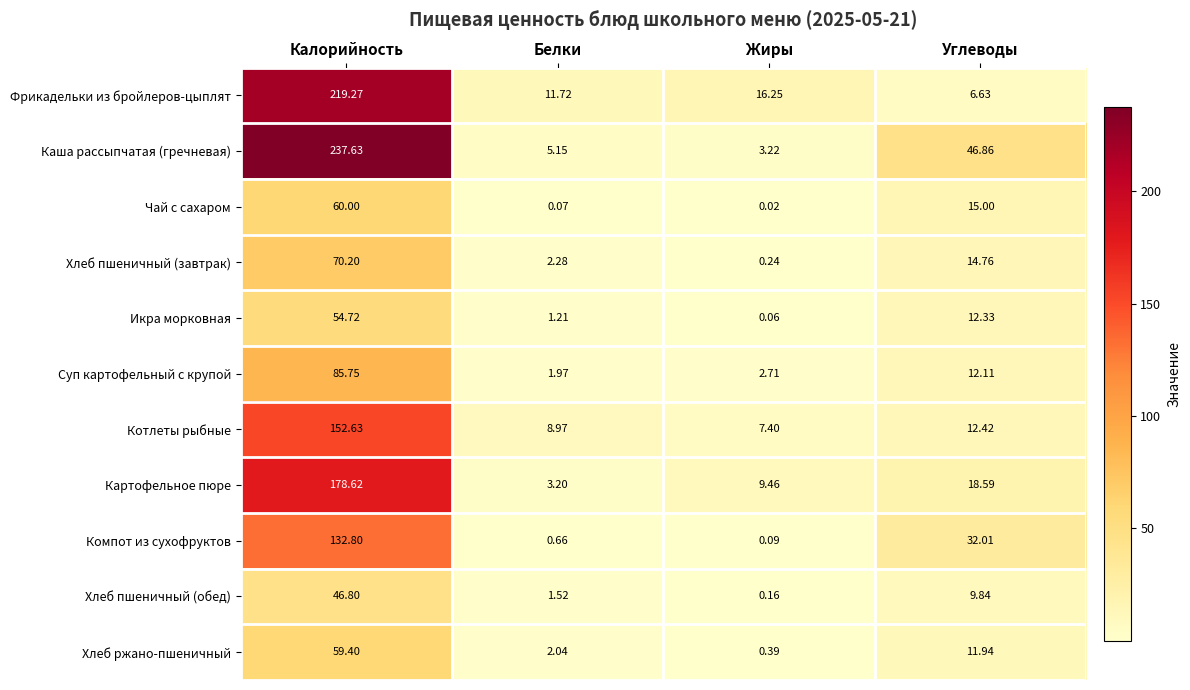

Which series has the widest spread of values?

Каша рассыпчатая (гречневая)